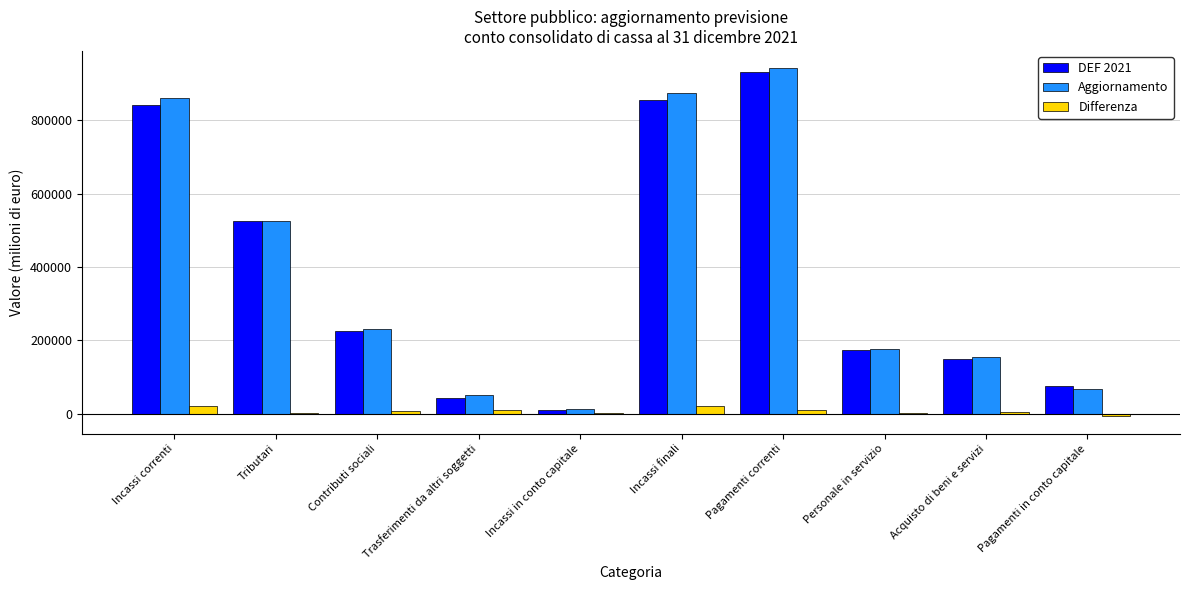

At which label does Aggiornamento first exceed 231612?

Incassi correnti